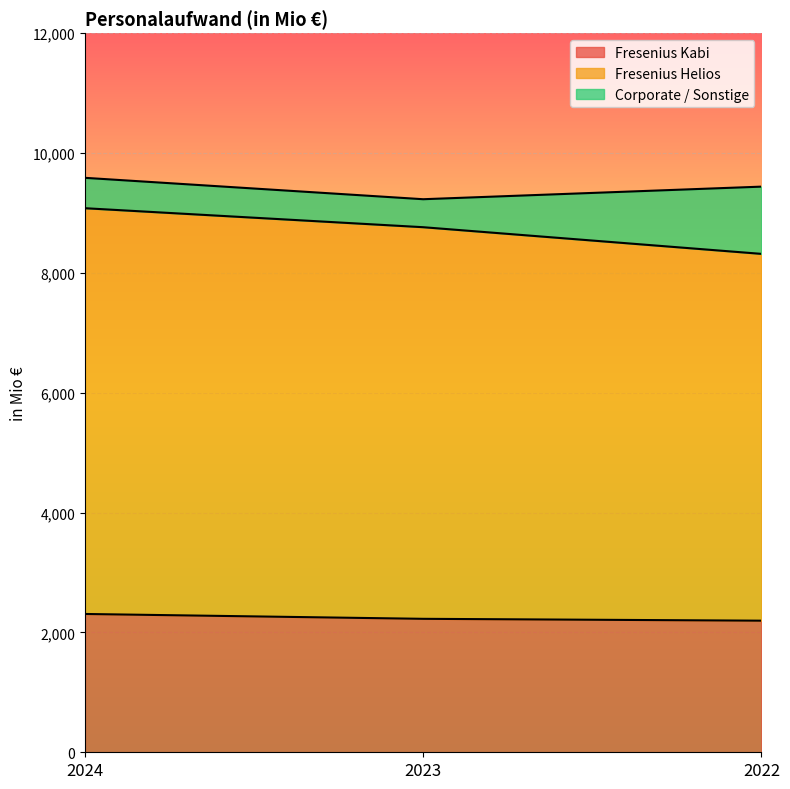

How many Fresenius Kabi values are between 2196 and 2308?

3